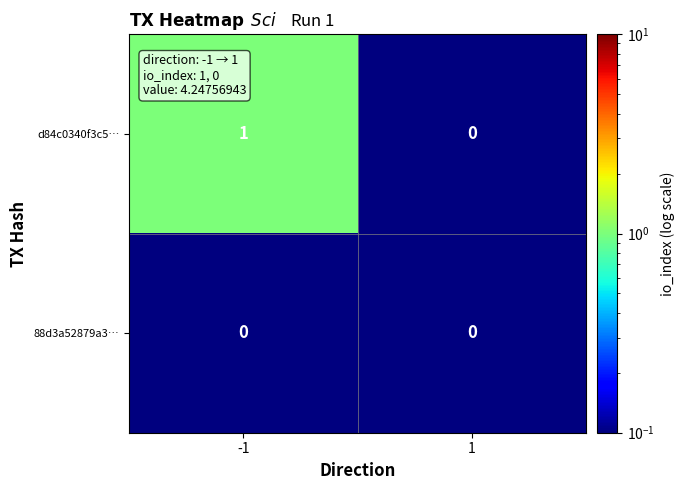

How many series are shown in this chart?

2